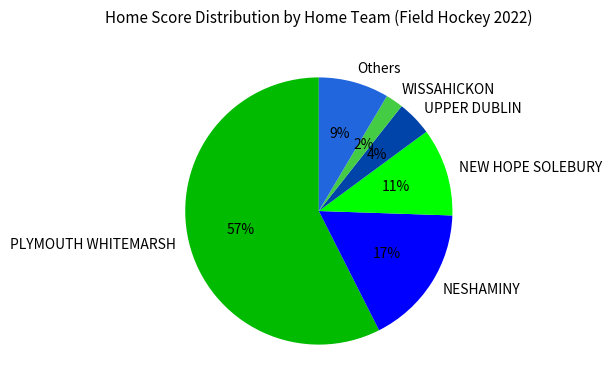

Is NESHAMINY the majority of the pie?

No